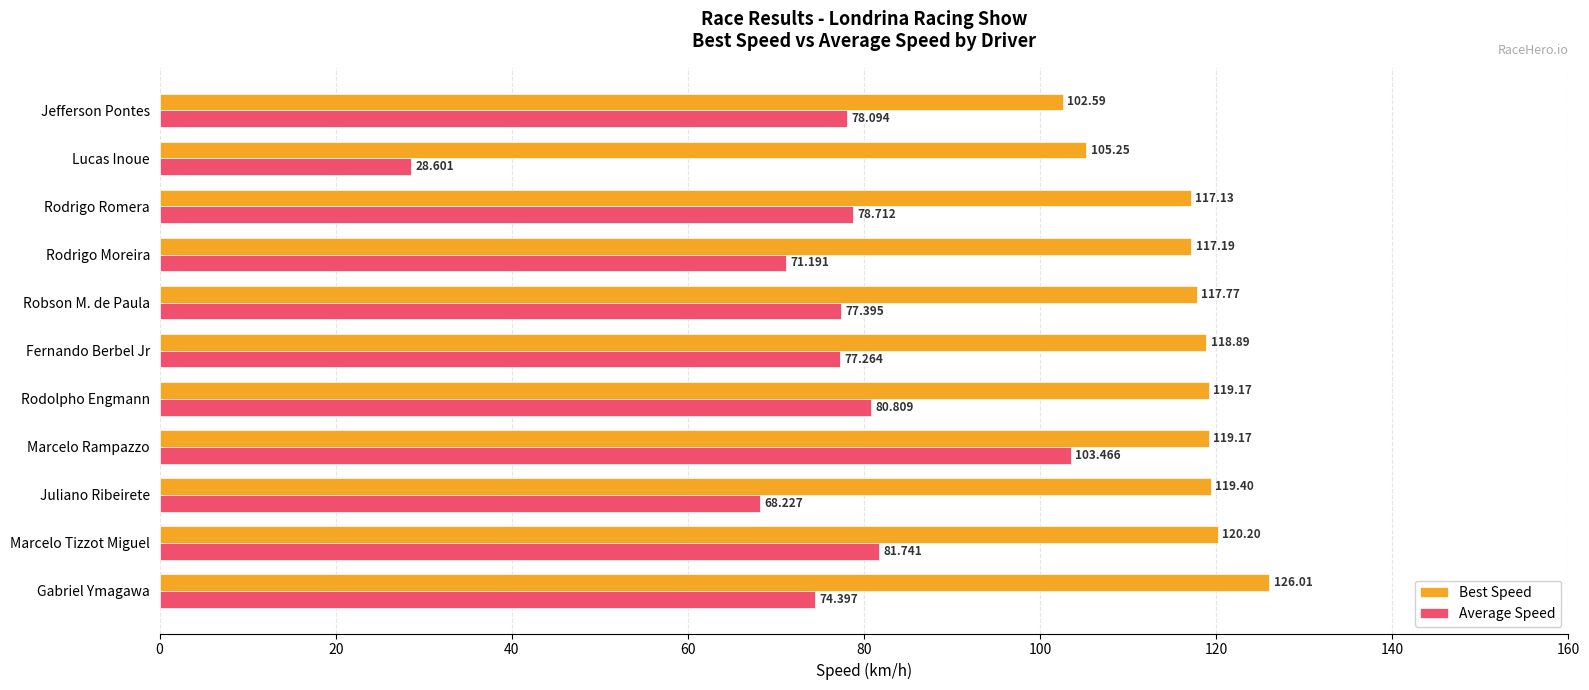

Is the value of Best Speed at Lucas Inoue greater than the value of Average Speed at Jefferson Pontes?

Yes